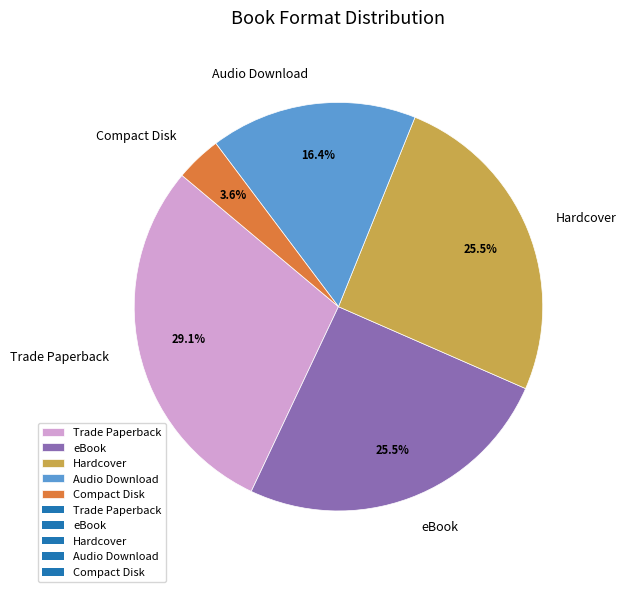

Count the number of slices in the pie.

5